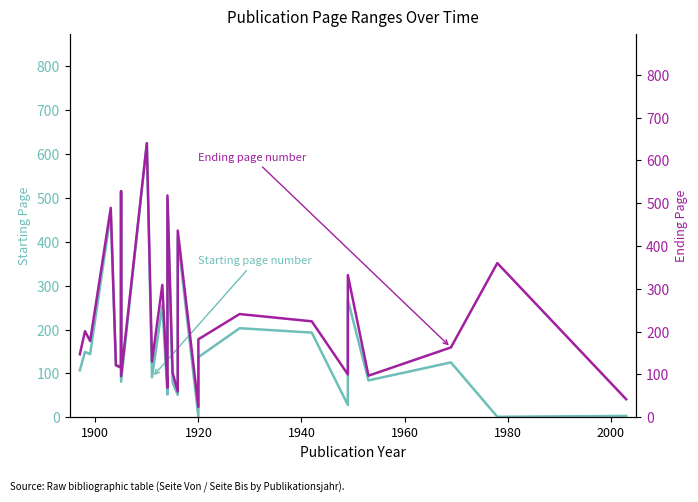

What is the value of the Starting page number point at the 19th from the left?

1